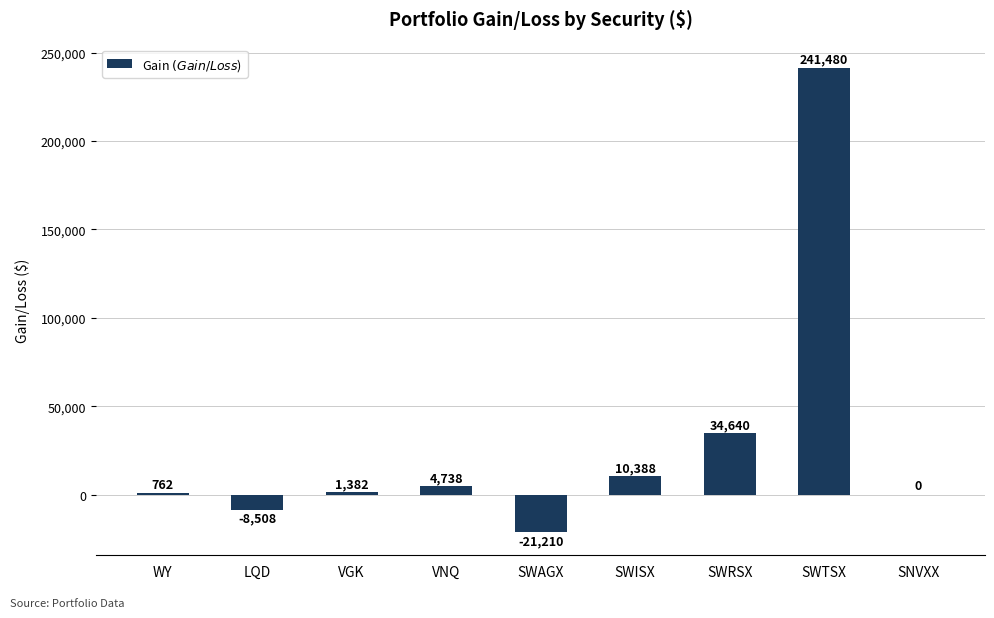

Which has a higher value, SWTSX or SWRSX?

SWTSX